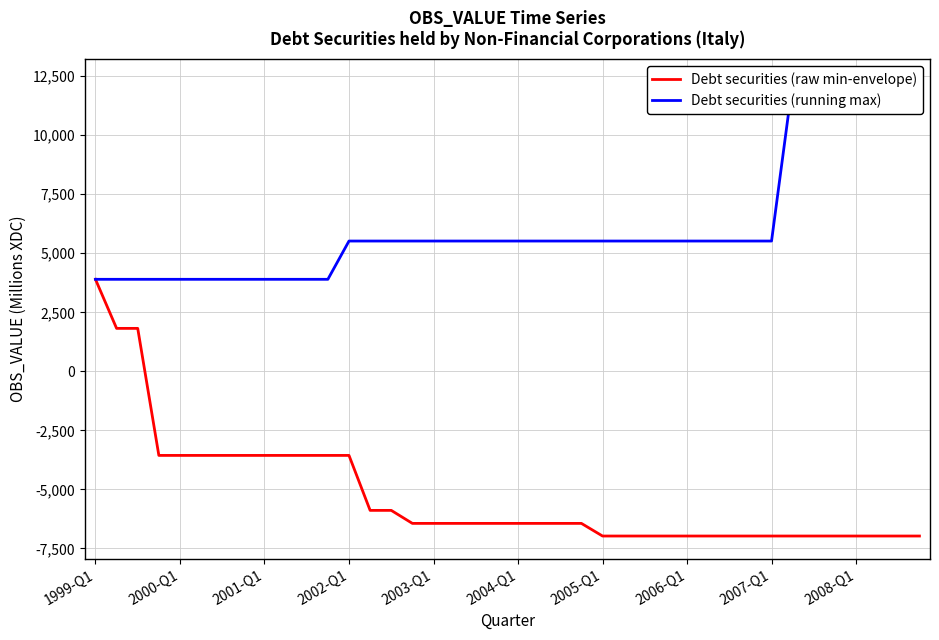

Which category has the highest value in the Debt securities (raw min-envelope) series?

1999-Q1